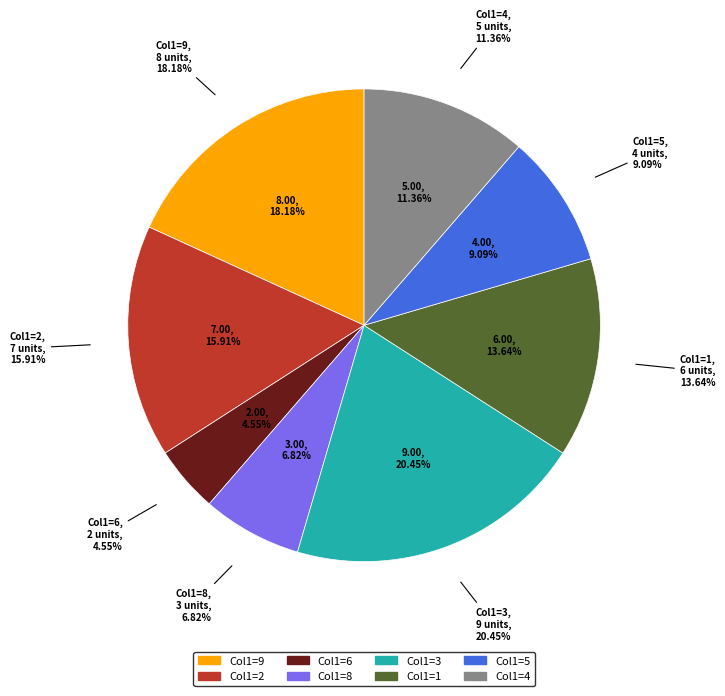

What is the change in value from 3 to 7?

+4